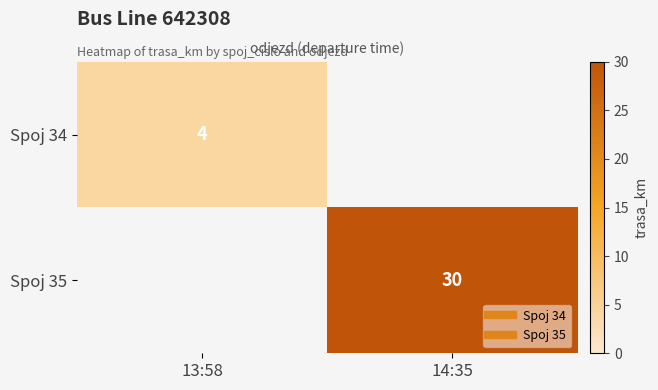

Which series has the largest range (max minus min)?

Spoj 35